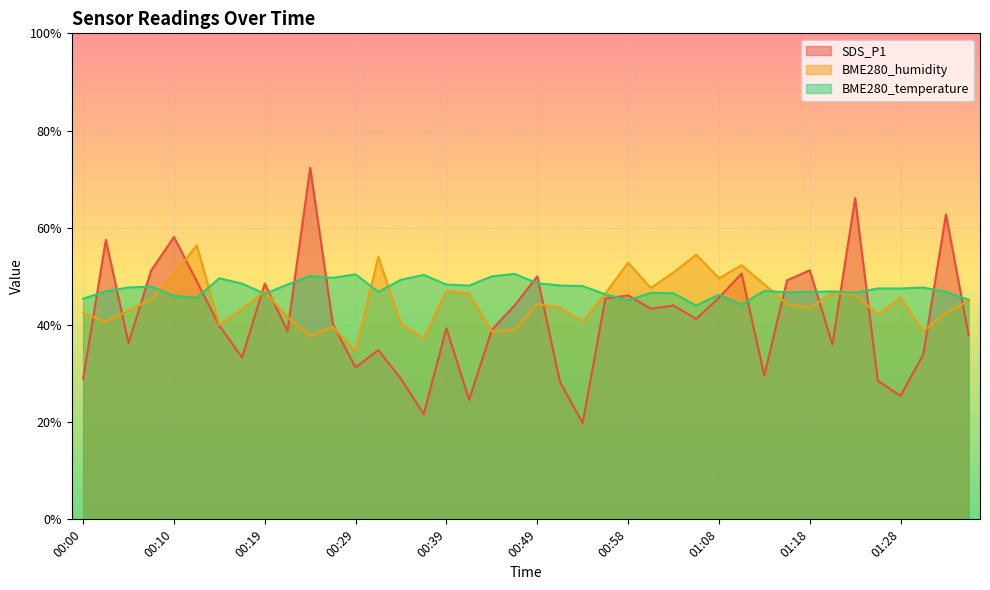

Where is the first local minimum for BME280_temperature?

00:12